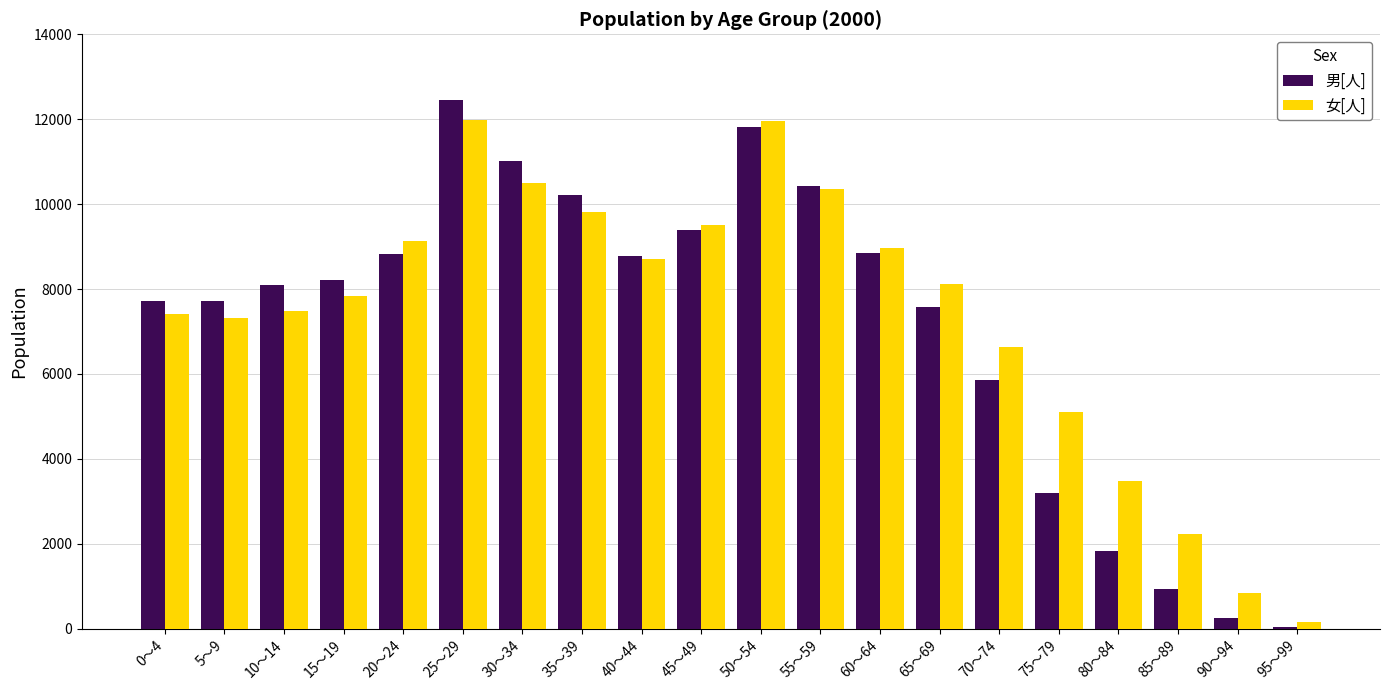

Where is 男[人] nearest to the value 6244?

70～74